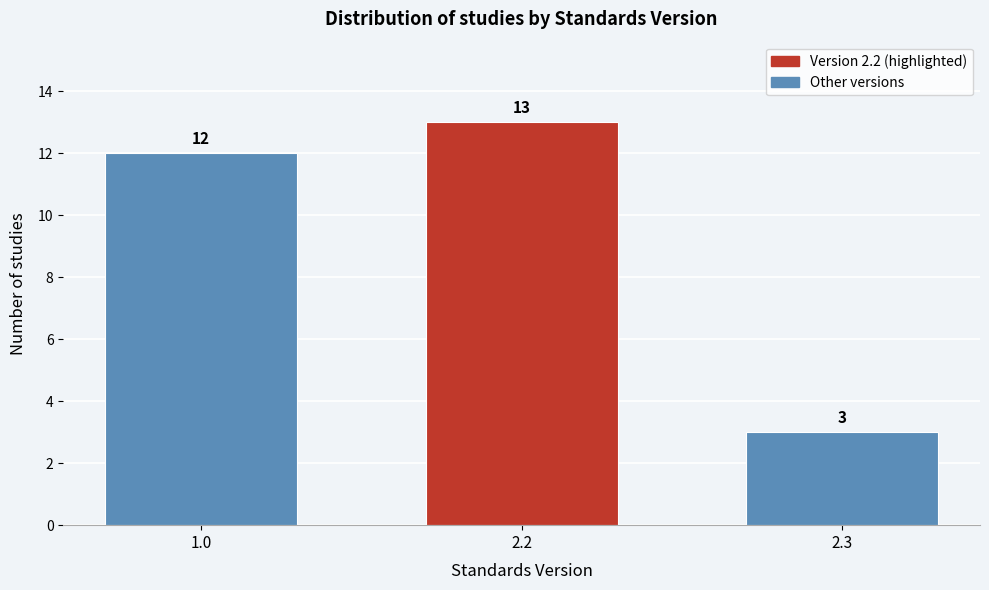

Reading left to right, extract all data points from this chart.

12	13	3